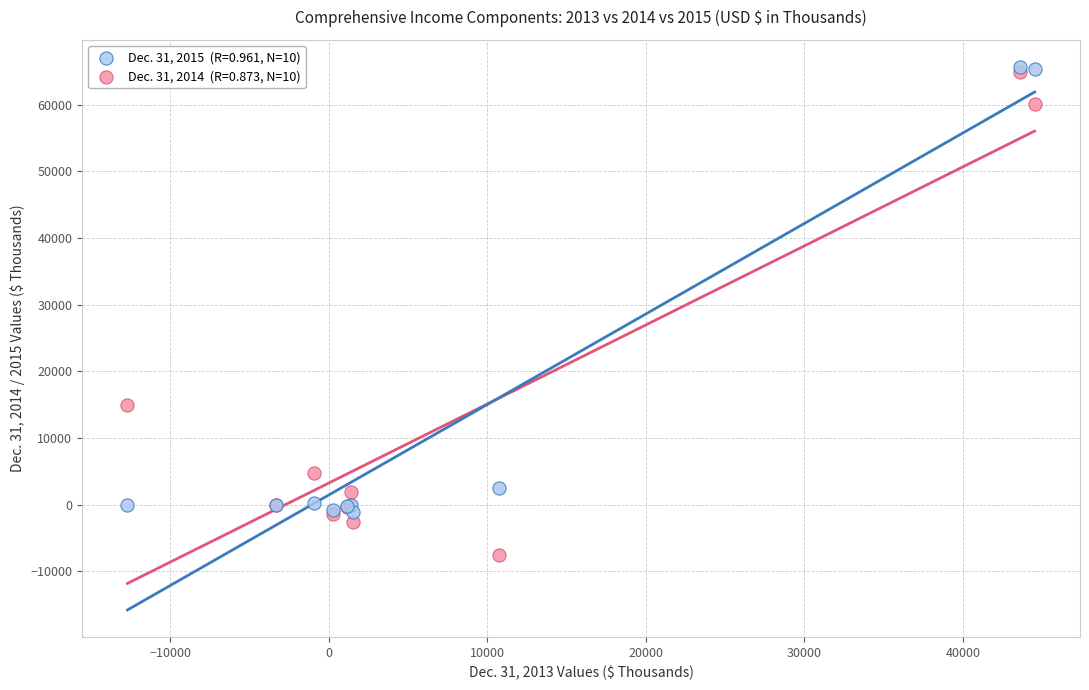

Across all series, what Y value is closest to 29036?

14860